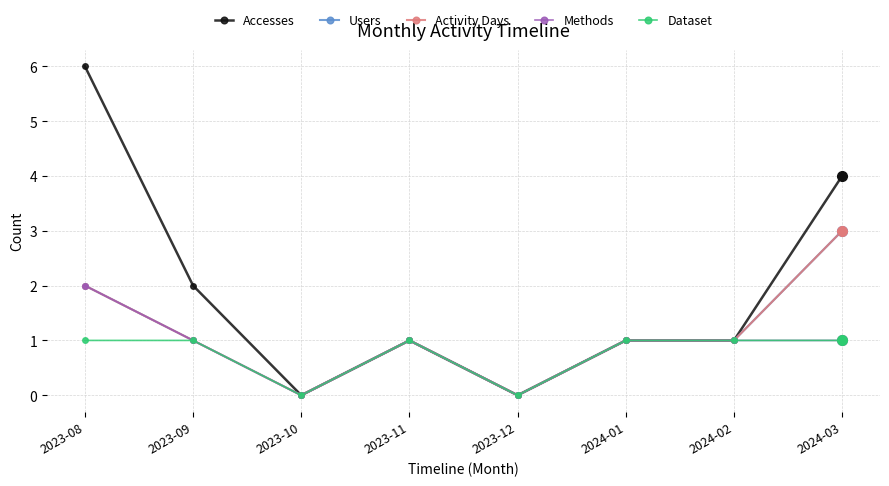

How many interior local valleys does the Accesses series have?

2